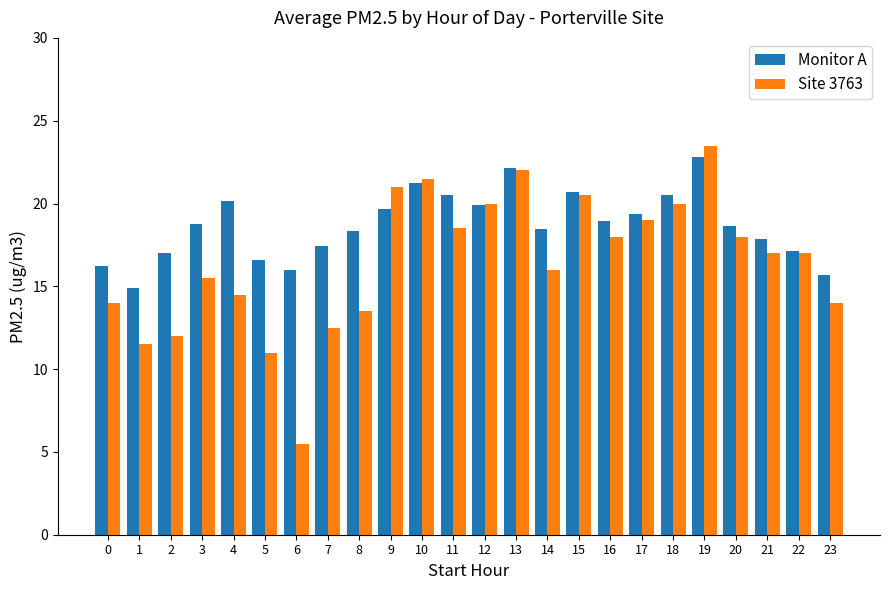

The Monitor A series shows 18.5 at 14. True or false?

True